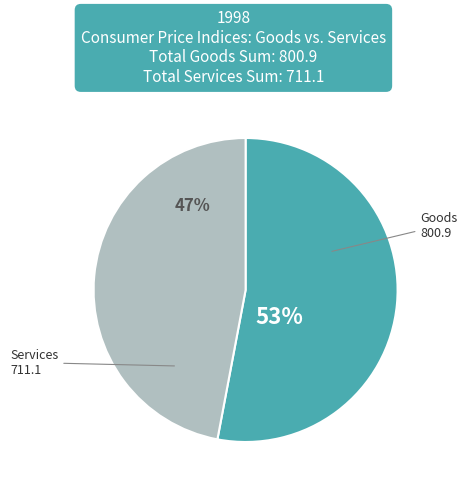

To the nearest percent, what is the difference between the largest and smallest slice percentages?

6%